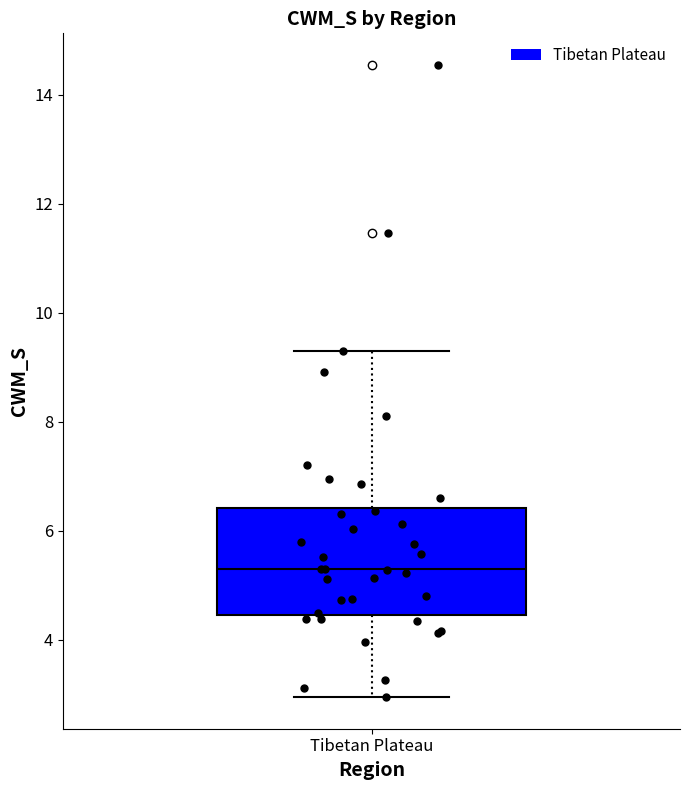

Transcribe this box plot: give where the median line is, the range the box spans, and where the two whiskers end, as read against the y-axis. The values are not printed on the chart, so give them approximately, as read against the axis.

median 5.2, box 4.4 to 6.4, whiskers 3.0 to 9.4